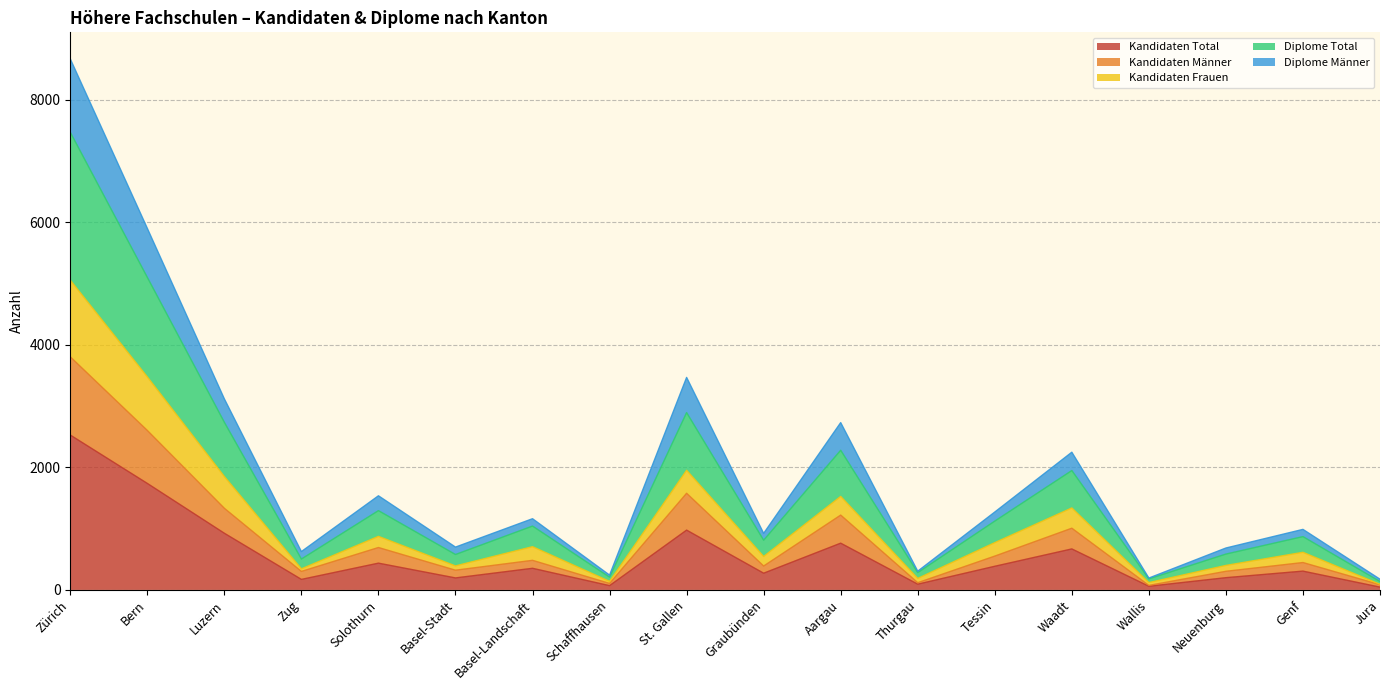

Does the chart have visible grid lines?

Yes